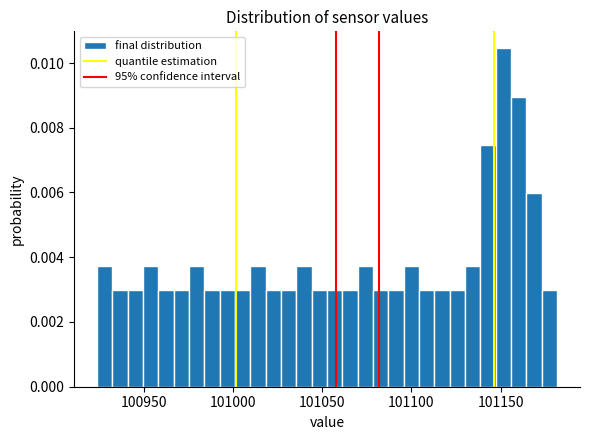

Read against the x-axis, roughly where is the centre of the tallest bar?

101150